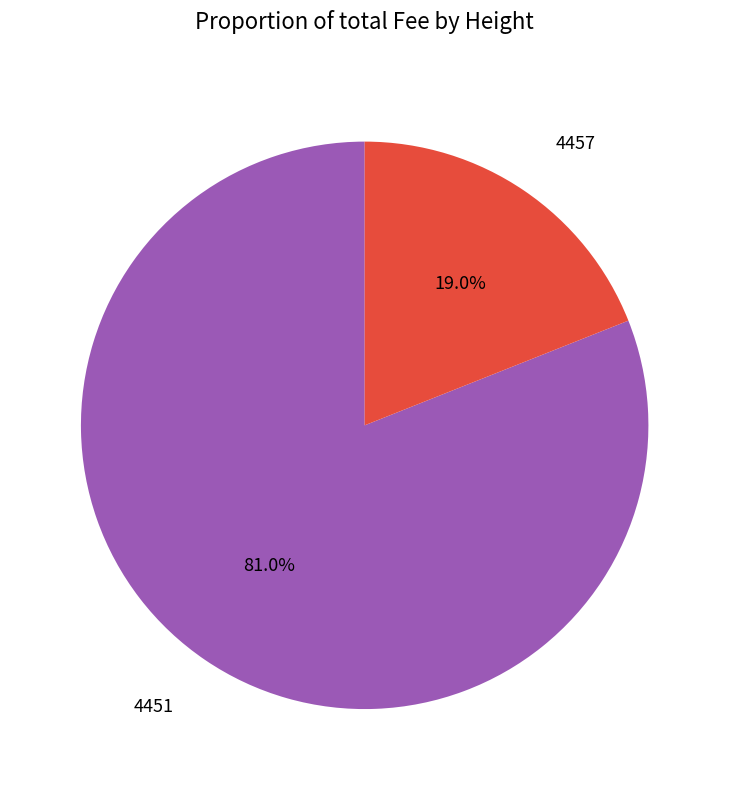

Does 4457 represent more than half of the total?

No